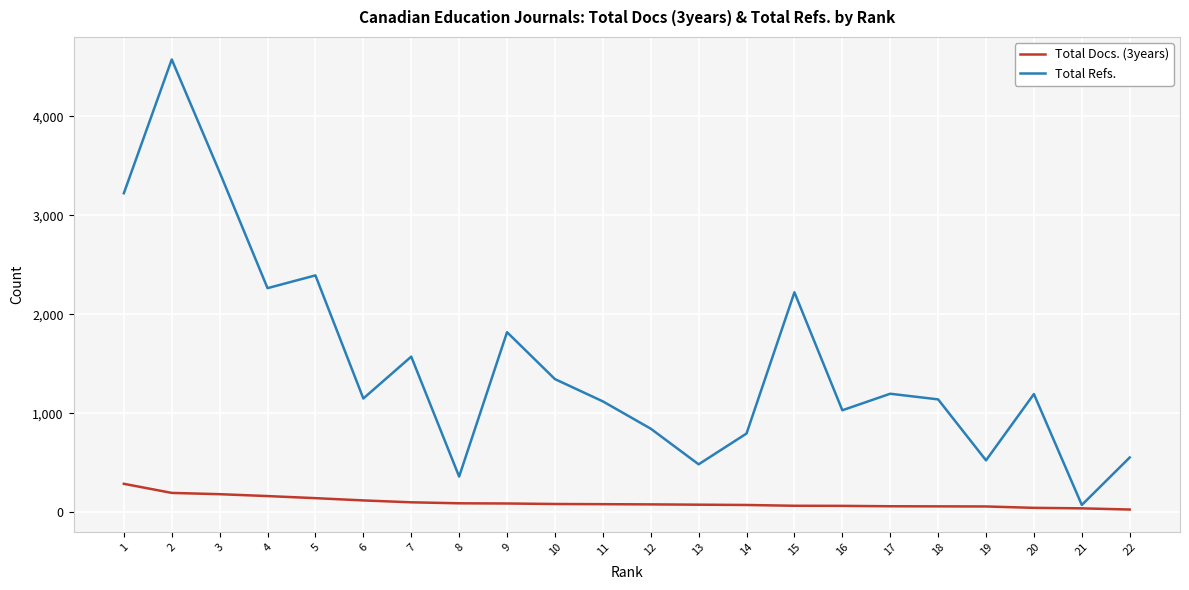

Is the value of Total Docs. (3years) at 3 greater than the value of Total Refs. at 8?

No